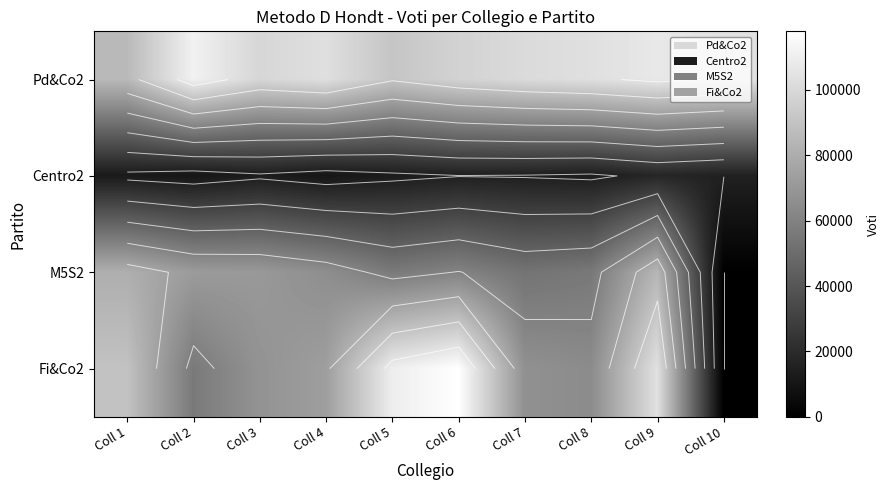

What is the highest value of the M5S2 series?

84206.9